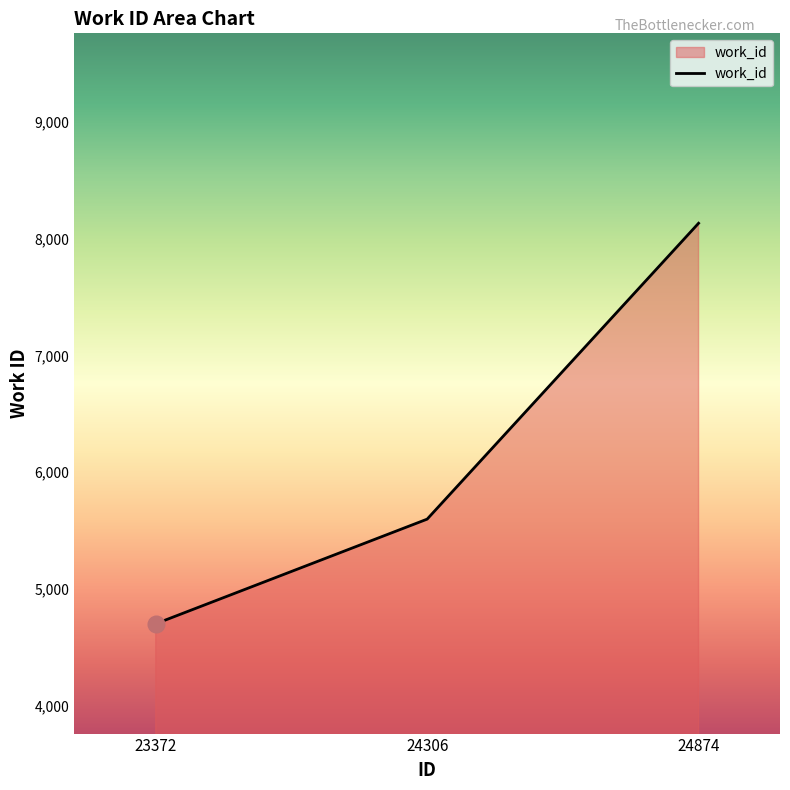

Does the chart display data point markers on the line(s)?

No